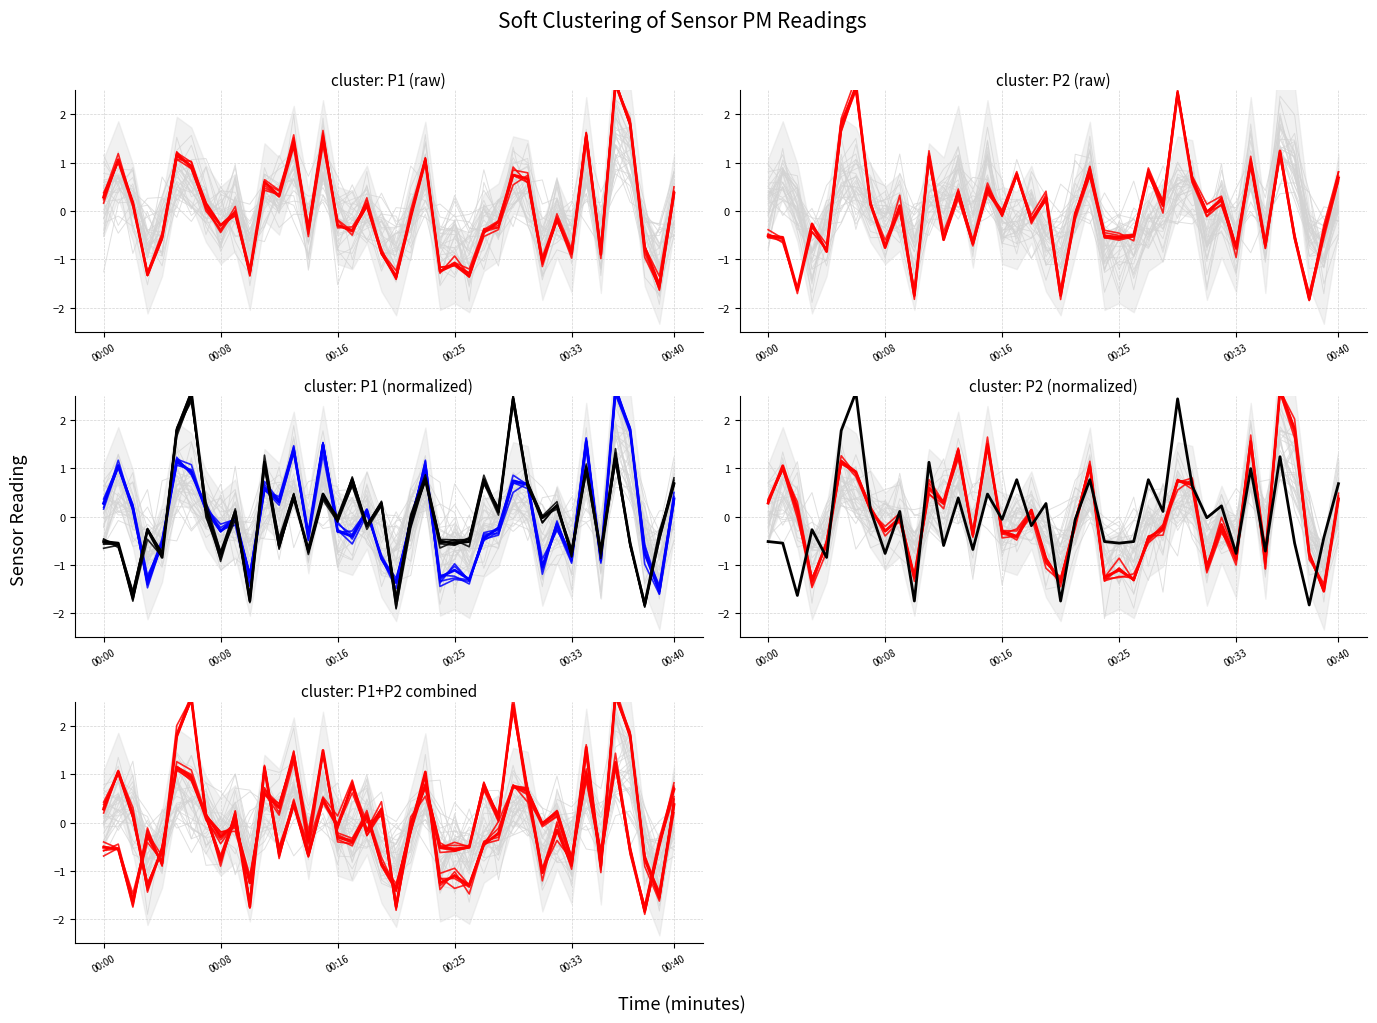

What is the label of the 19th point from the right?

21